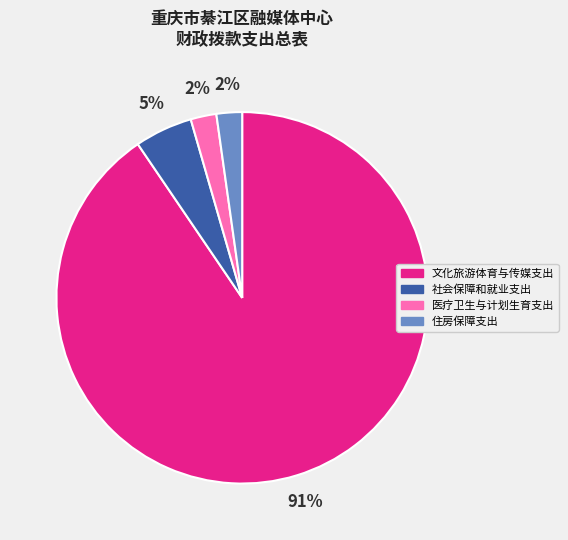

How many slices are in this pie chart?

4